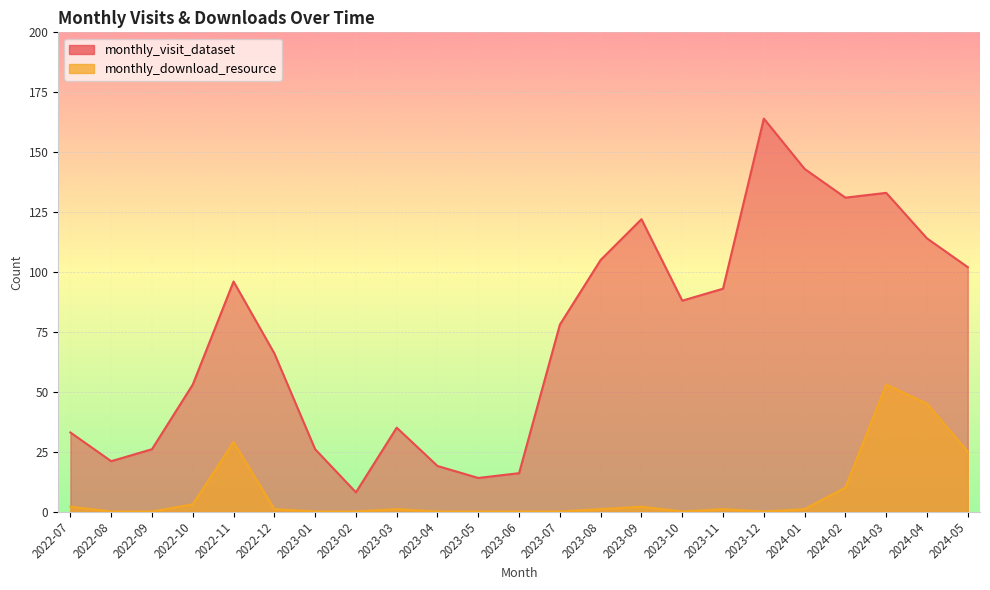

Is the value of monthly_download_resource at 2022-08 greater than the value of monthly_visit_dataset at 2022-11?

No